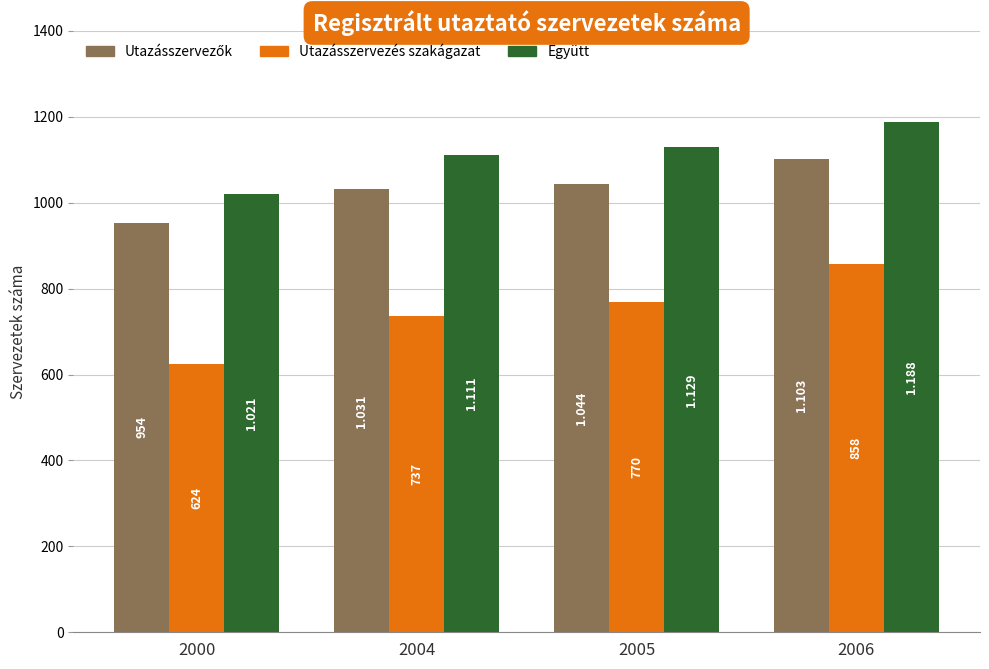

At which label does Együtt first exceed 1129?

2006